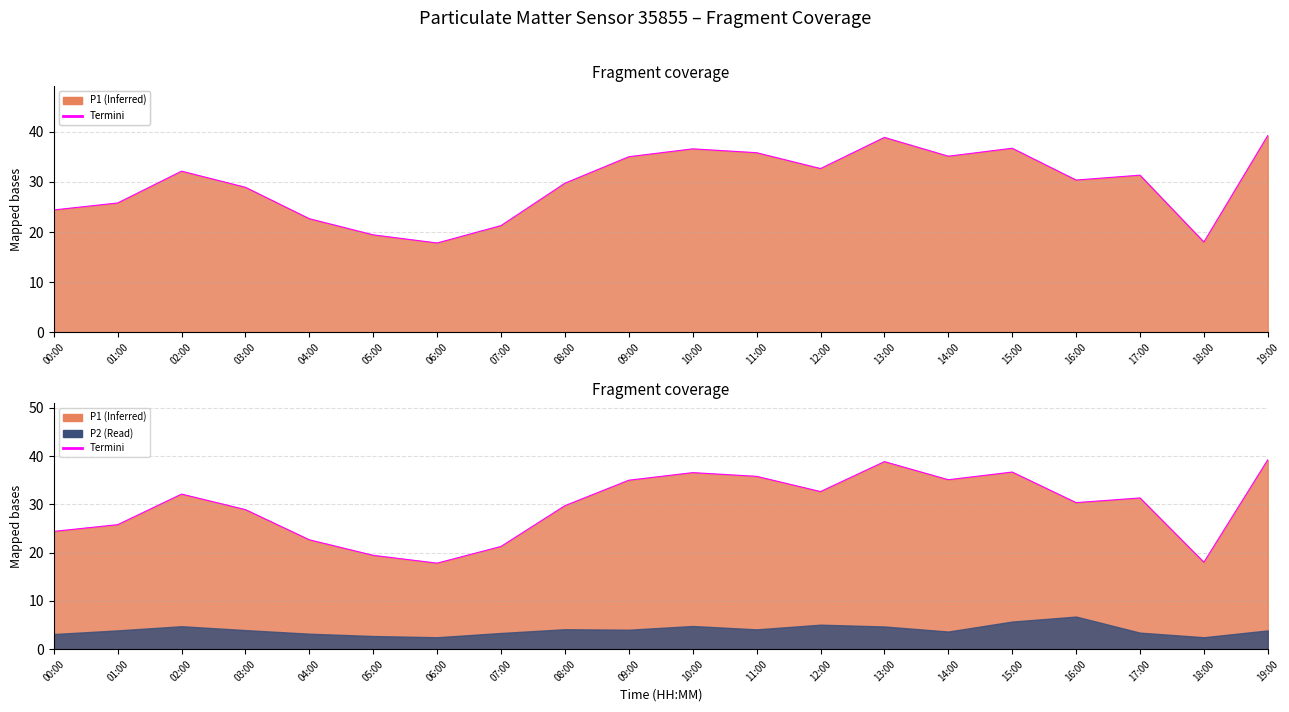

What is the value of the 16th point from the left?

36.7